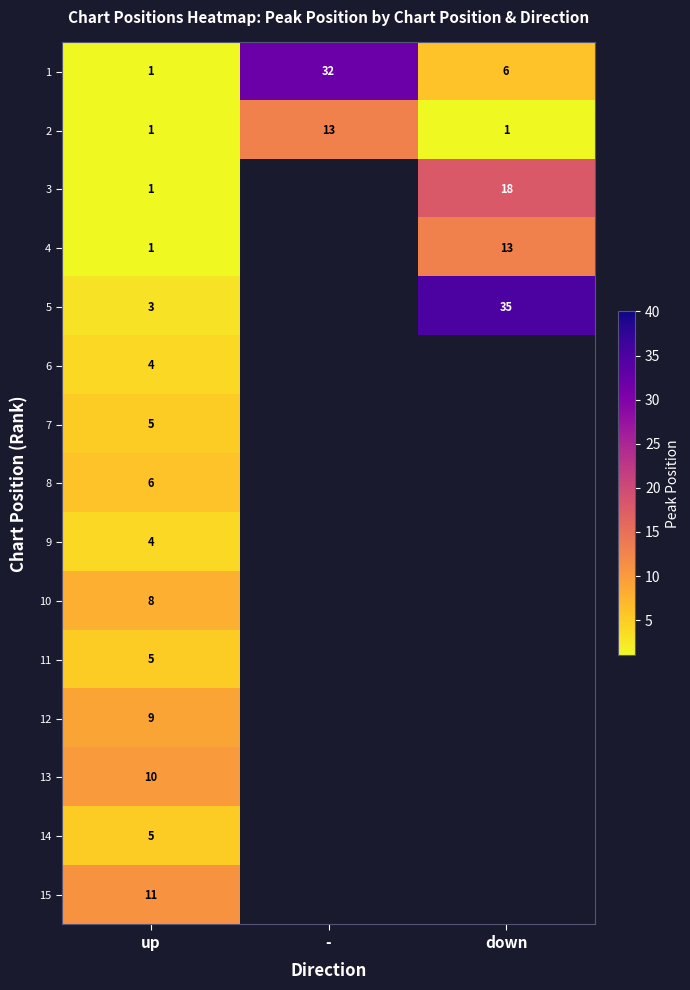

The 15 series shows 11 at up. True or false?

True